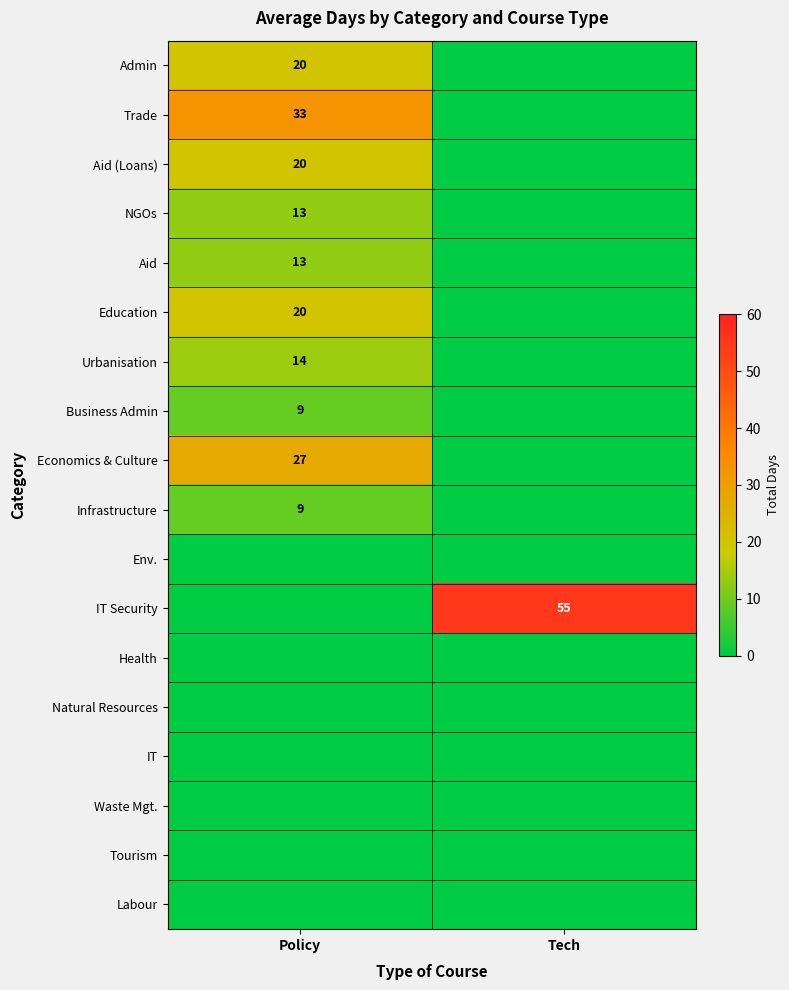

What is the maximum value shown in the chart?

55